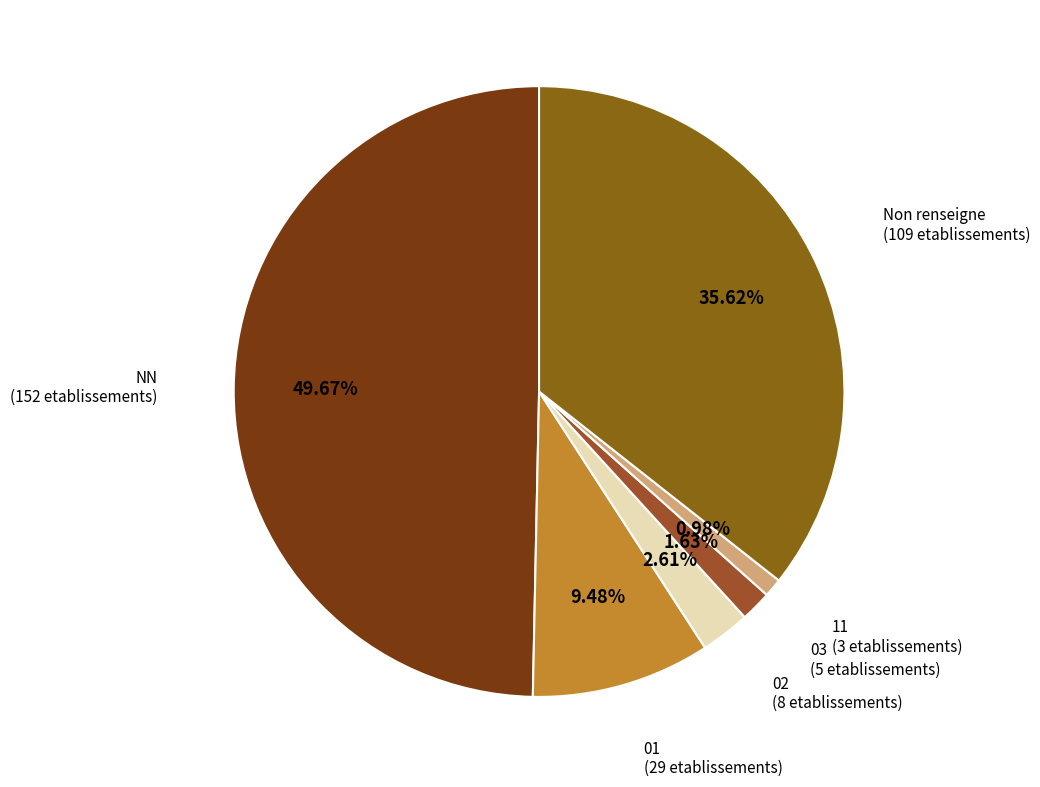

Does 11 represent more than half of the total?

No